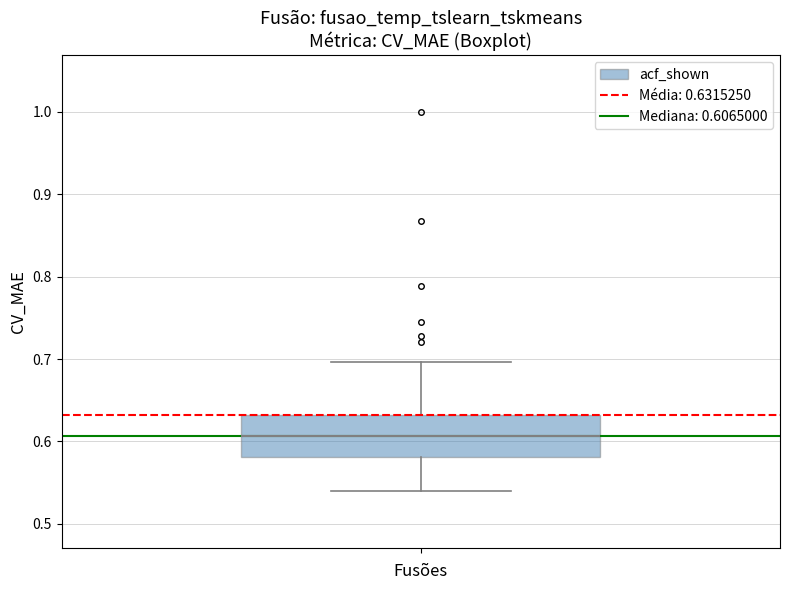

Read this box plot against the y-axis: the position of the median line, the range covered by the box, and the ends of both whiskers. The values are not printed on the chart, so give them approximately, as read against the axis.

median 0.61, box 0.58 to 0.63, whiskers 0.54 to 0.70